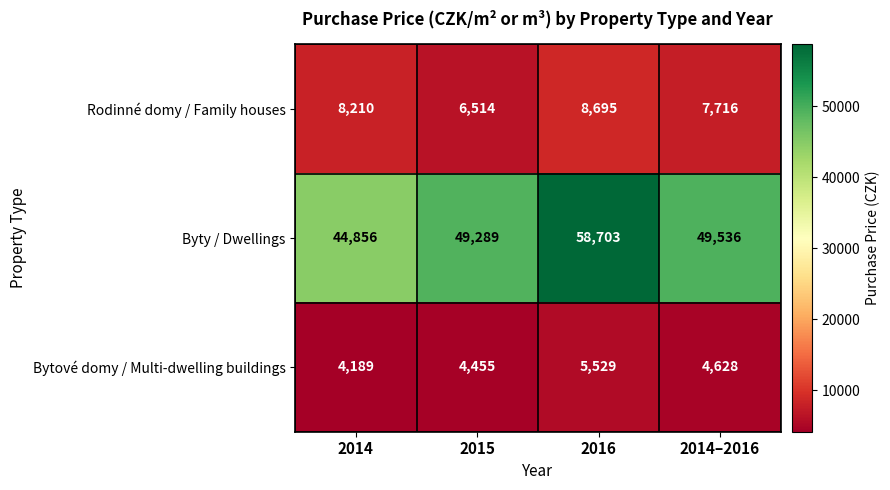

What is the highest value of the Rodinné domy / Family houses series?

8695